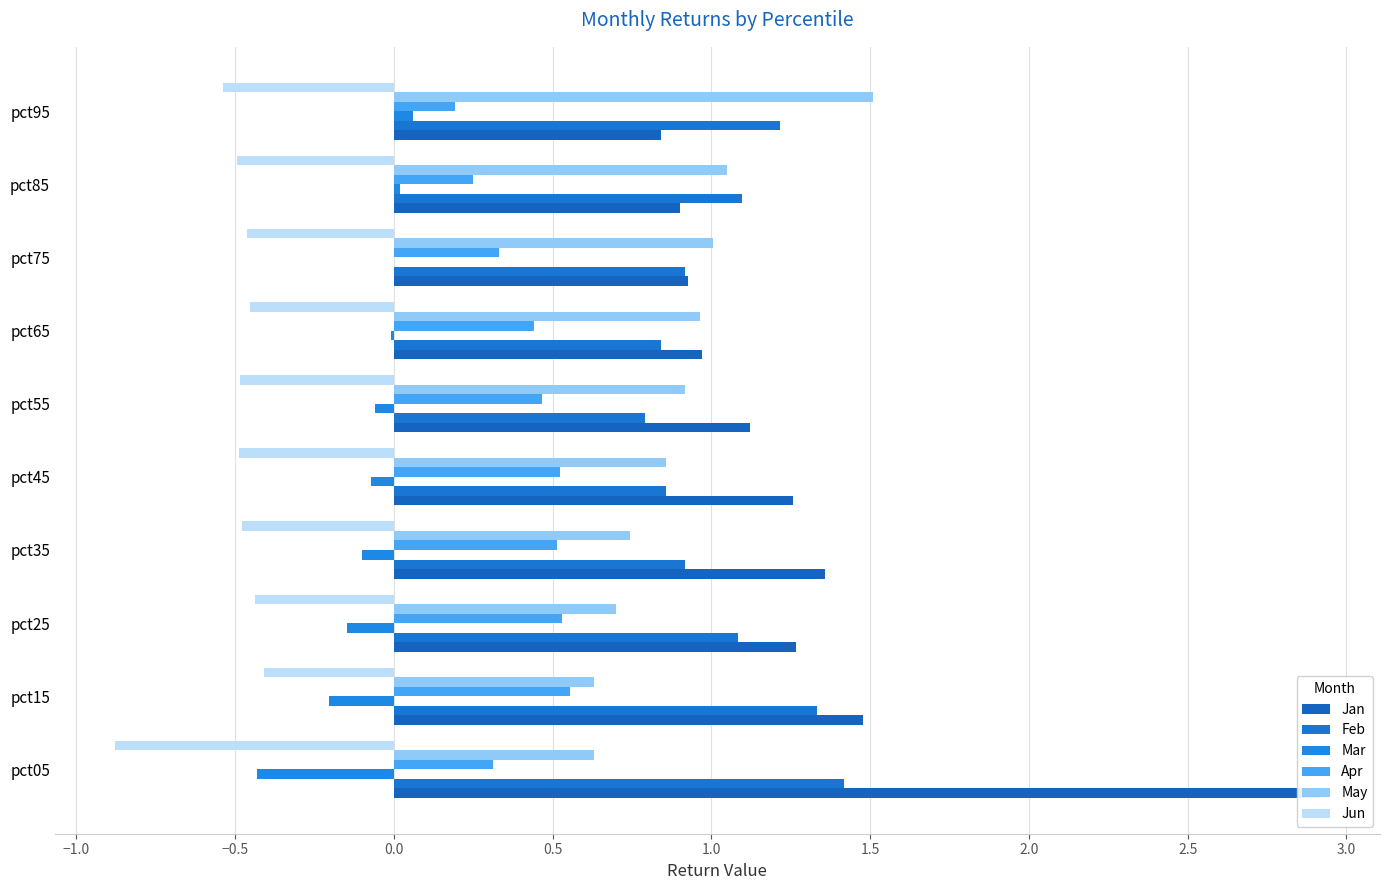

Reading right to left, extract all data points from this chart.

Jan: 0.8	0.9	0.9	1.0	1.1	1.3	1.4	1.3	1.5	2.9
Feb: 1.2	1.1	0.9	0.8	0.8	0.9	0.9	1.1	1.3	1.4
Mar: 0.1	0.0	-0.0	-0.0	-0.1	-0.1	-0.1	-0.1	-0.2	-0.4
Apr: 0.2	0.2	0.3	0.4	0.5	0.5	0.5	0.5	0.6	0.3
May: 1.5	1.0	1.0	1.0	0.9	0.9	0.7	0.7	0.6	0.6
Jun: -0.5	-0.5	-0.5	-0.5	-0.5	-0.5	-0.5	-0.4	-0.4	-0.9